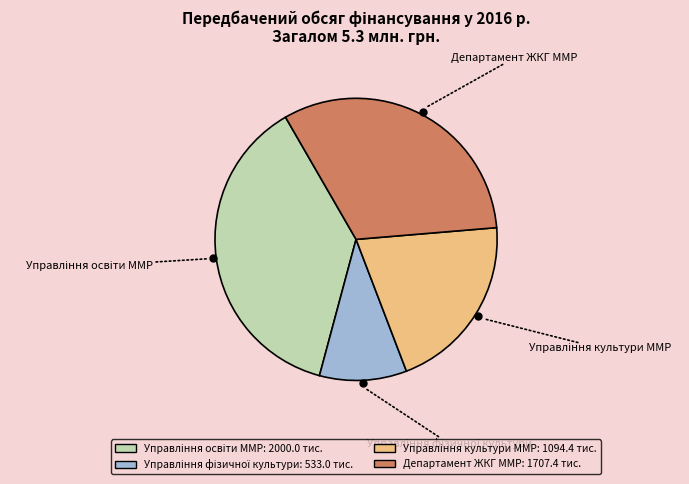

Is there any slice that represents more than half of the pie?

No